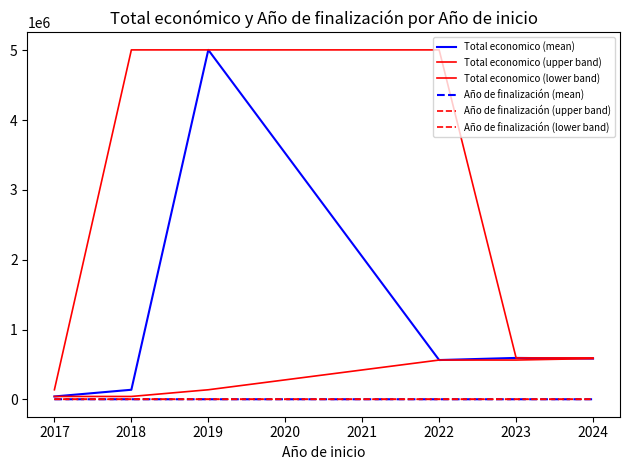

Does the chart display data point markers on the line(s)?

No